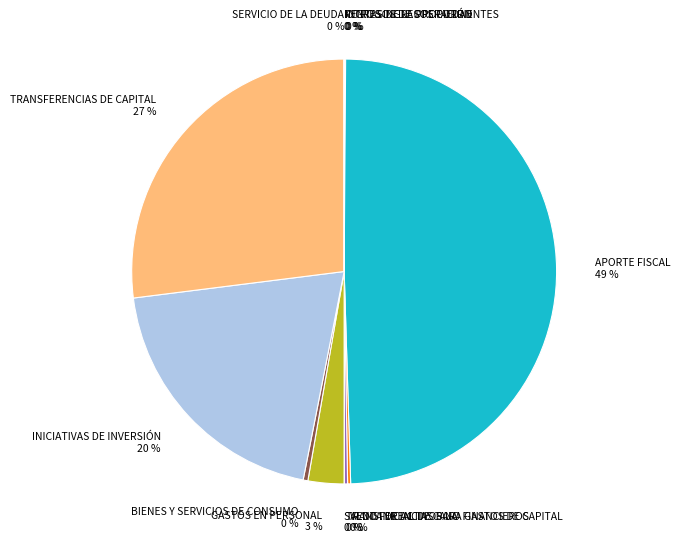

The TRANSFERENCIAS DE CAPITAL 27 % slice represents 27% of the pie. True or false?

True